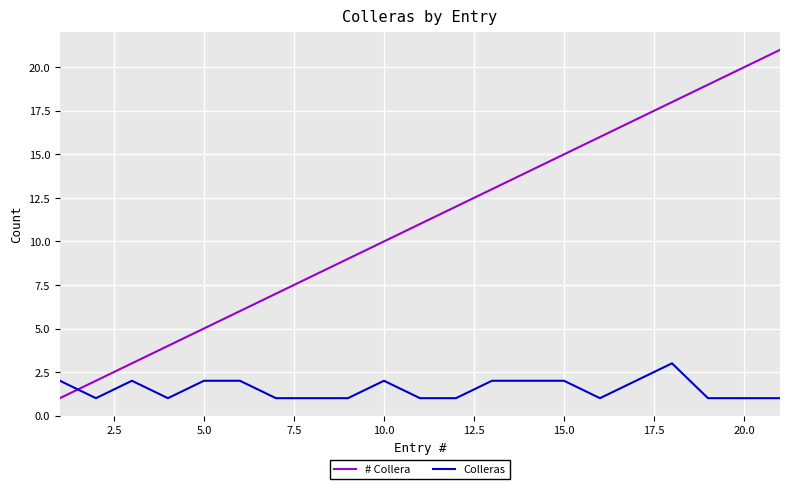

List the series in order of their peak value, lowest first.

Colleras, # Collera